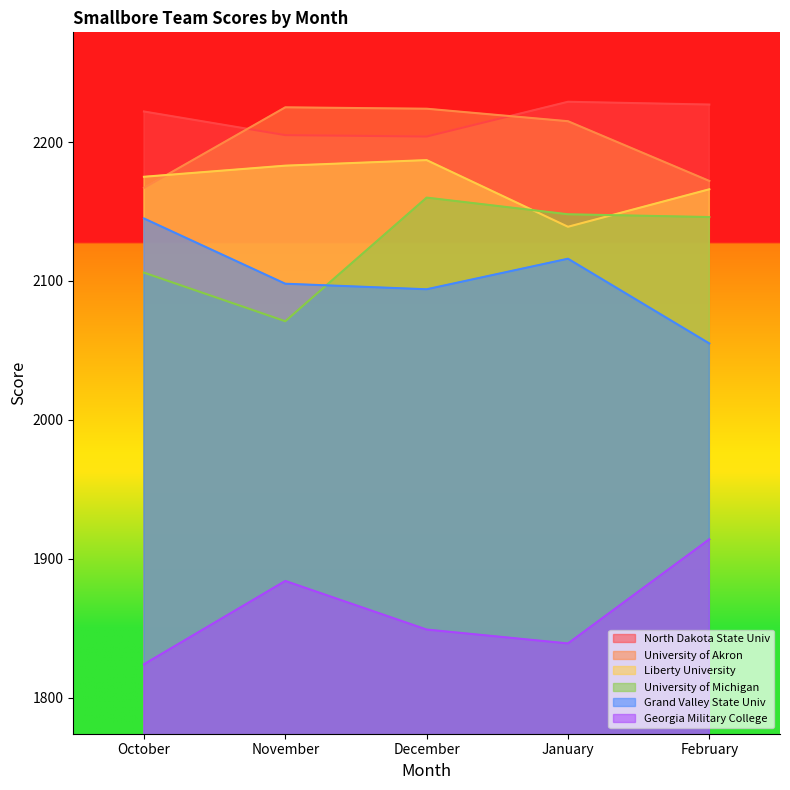

Between January and November, which is larger?

January